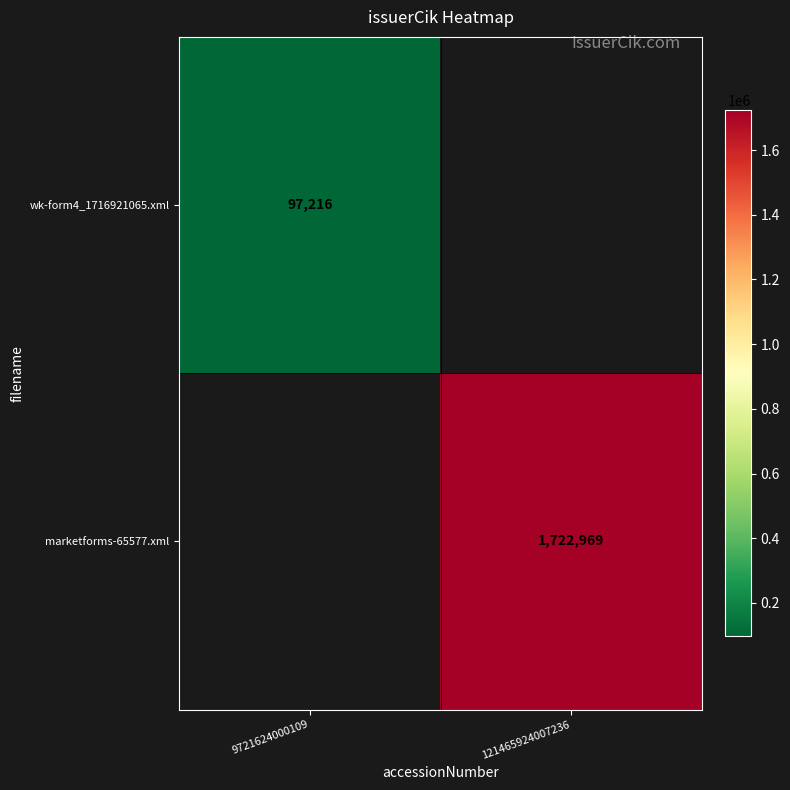

Which has a higher value, 9721624000109 or 121465924007236?

121465924007236